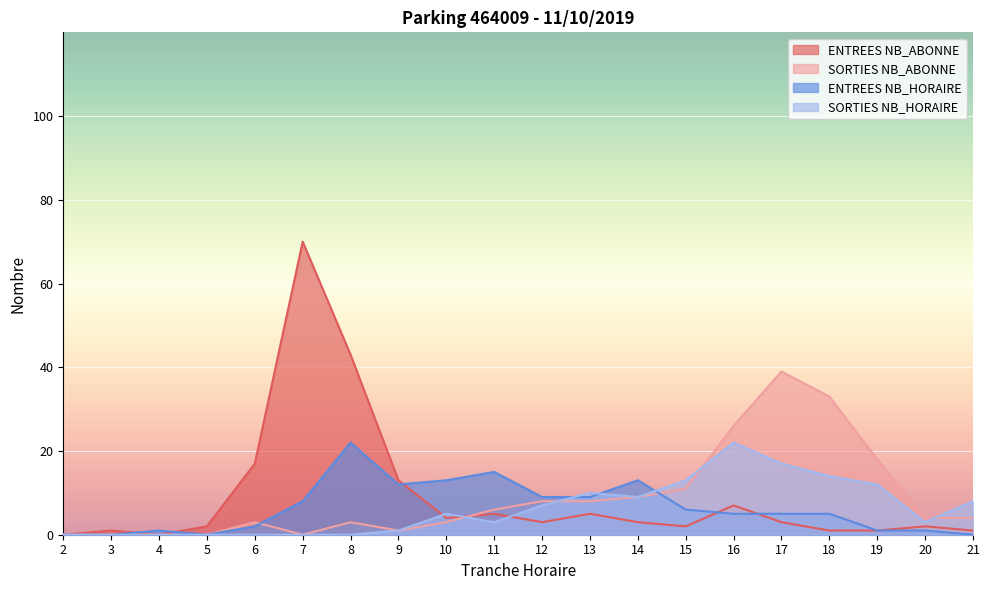

How many values in SORTIES NB_HORAIRE are above zero?

13